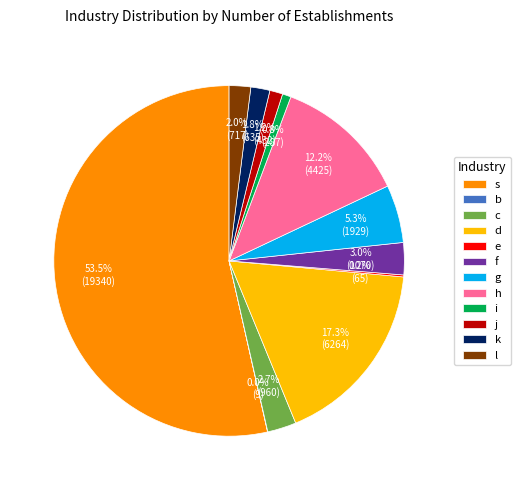

Is the sum of k and b greater than half?

No